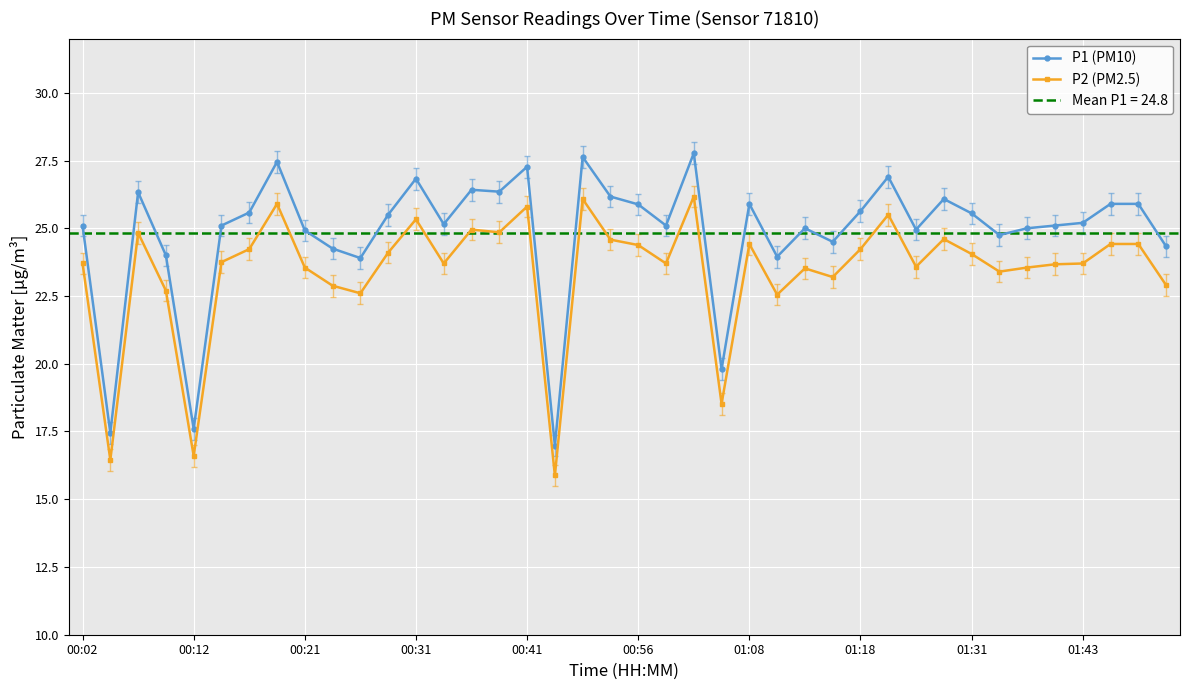

Is it true that P1 (PM10) equals 25.1 at 35?

True